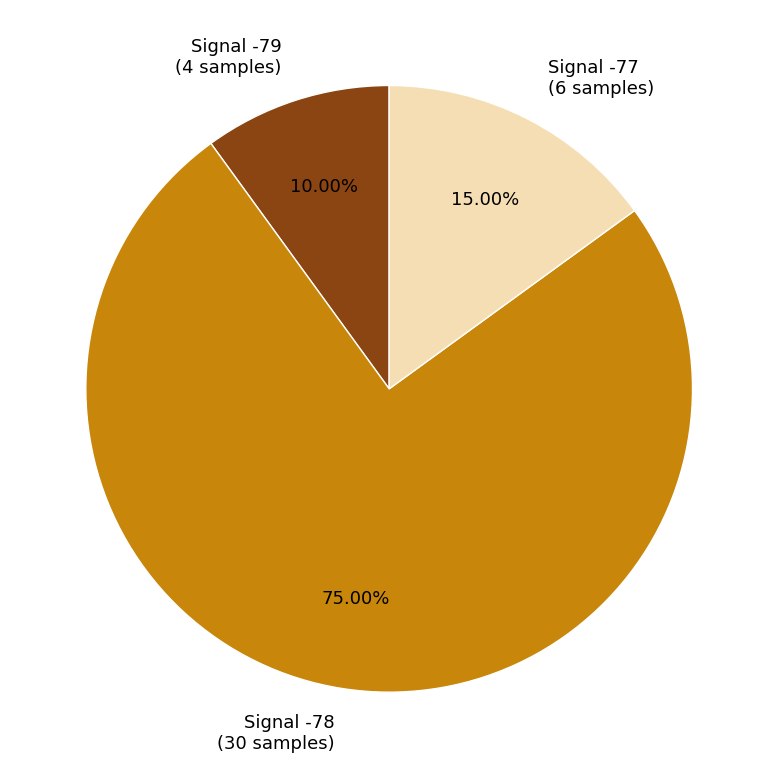

Which has a higher value, Signal -77 (6 samples) or Signal -78 (30 samples)?

Signal -78 (30 samples)